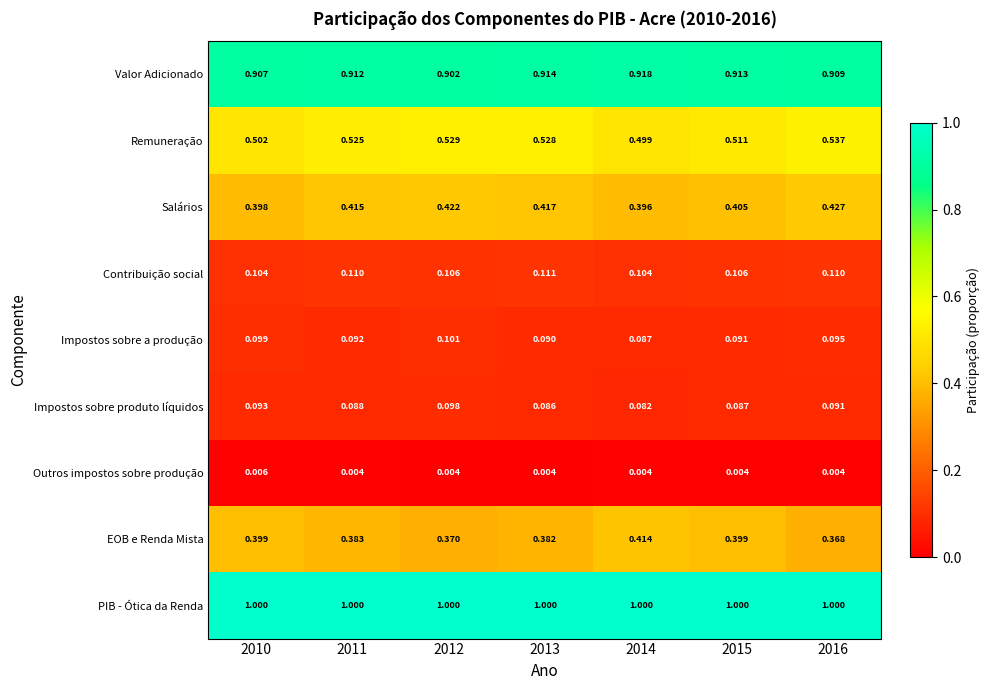

Rank the series at 2014 from lowest to highest value.

Outros impostos sobre produção, Impostos sobre produto líquidos, Impostos sobre a produção, Contribuição social, Salários, EOB e Renda Mista, Remuneração, Valor Adicionado, PIB - Ótica da Renda